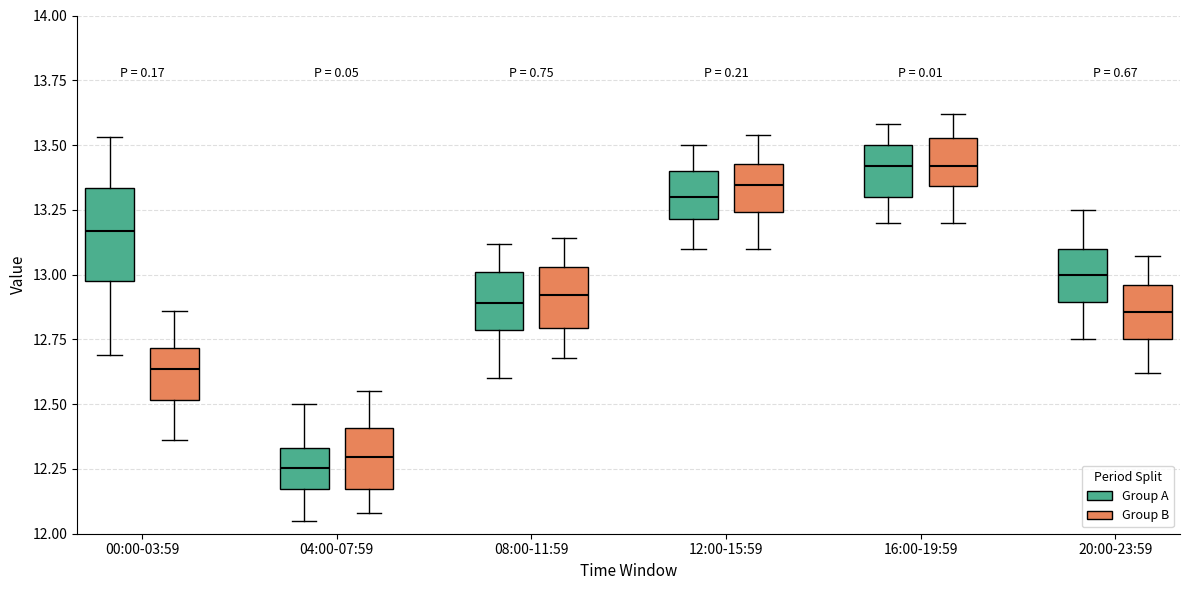

Reading left to right, read every box against the y-axis: the position of its median line, the range the box covers, and the ends of its whiskers. The values are not printed on the chart, so give them approximately, as read against the axis.

00:00-03:59 (Group A): median 13.15, box 13.00 to 13.35, whiskers 12.70 to 13.55
00:00-03:59 (Group B): median 12.65, box 12.50 to 12.70, whiskers 12.35 to 12.85
04:00-07:59 (Group A): median 12.25, box 12.15 to 12.35, whiskers 12.05 to 12.50
04:00-07:59 (Group B): median 12.30, box 12.15 to 12.40, whiskers 12.10 to 12.55
08:00-11:59 (Group A): median 12.90, box 12.80 to 13.00, whiskers 12.60 to 13.10
08:00-11:59 (Group B): median 12.90, box 12.80 to 13.05, whiskers 12.70 to 13.15
12:00-15:59 (Group A): median 13.30, box 13.20 to 13.40, whiskers 13.10 to 13.50
12:00-15:59 (Group B): median 13.35, box 13.25 to 13.45, whiskers 13.10 to 13.55
16:00-19:59 (Group A): median 13.40, box 13.30 to 13.50, whiskers 13.20 to 13.60
16:00-19:59 (Group B): median 13.40, box 13.35 to 13.55, whiskers 13.20 to 13.60
20:00-23:59 (Group A): median 13.00, box 12.90 to 13.10, whiskers 12.75 to 13.25
20:00-23:59 (Group B): median 12.85, box 12.75 to 12.95, whiskers 12.60 to 13.05